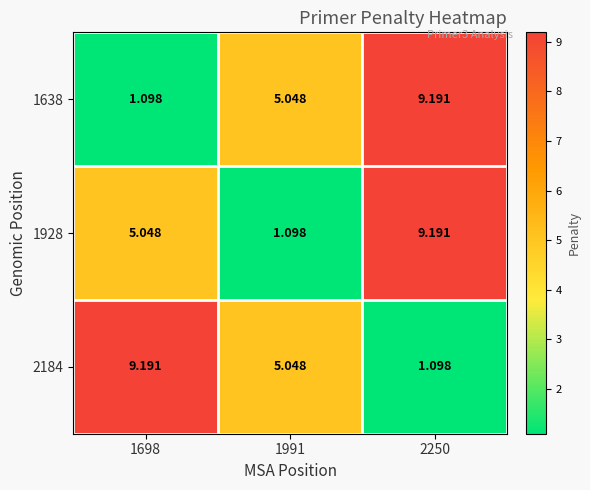

Is the value of 2184 at 1698 greater than the value of 1928 at 1991?

Yes